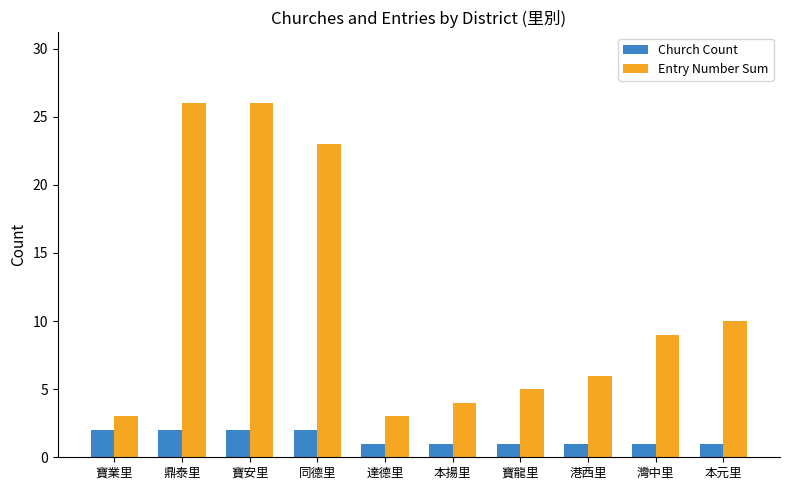

What is the difference between the Entry Number Sum values at 鼎泰里 and 寶業里?

23